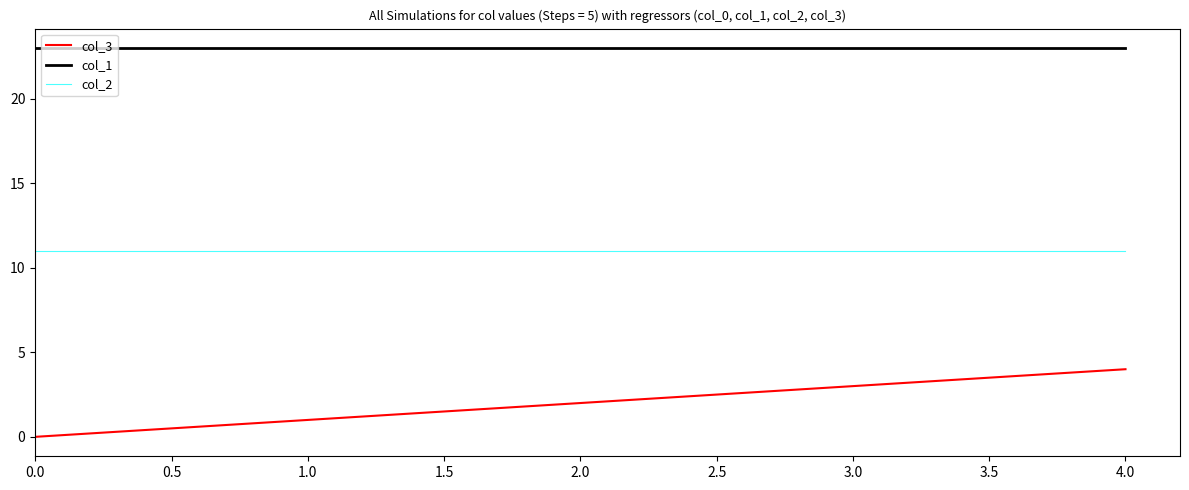

Which series has the largest total across all categories?

col_1